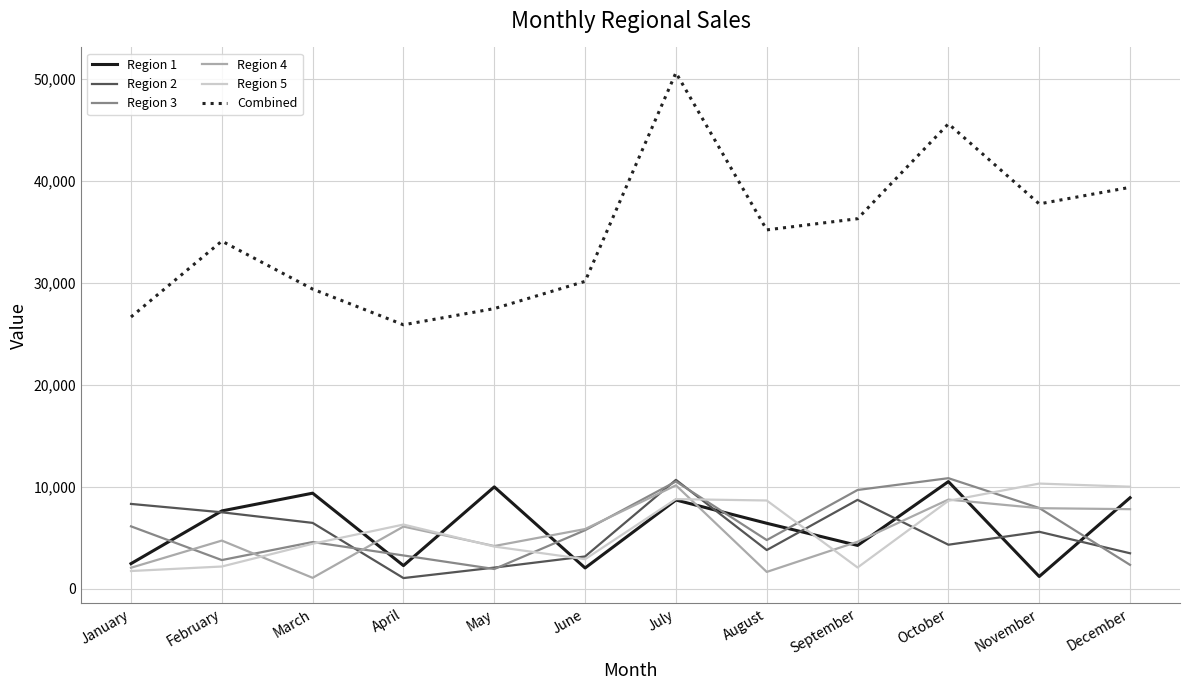

Which series has the largest range (max minus min)?

Combined